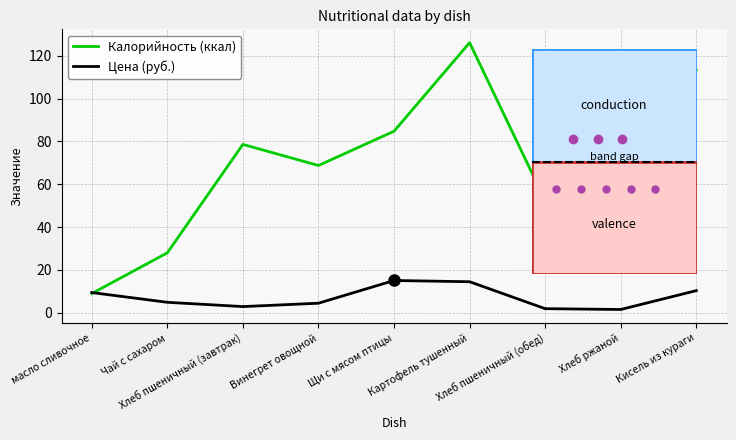

What is the minimum value shown in the chart?

1.5